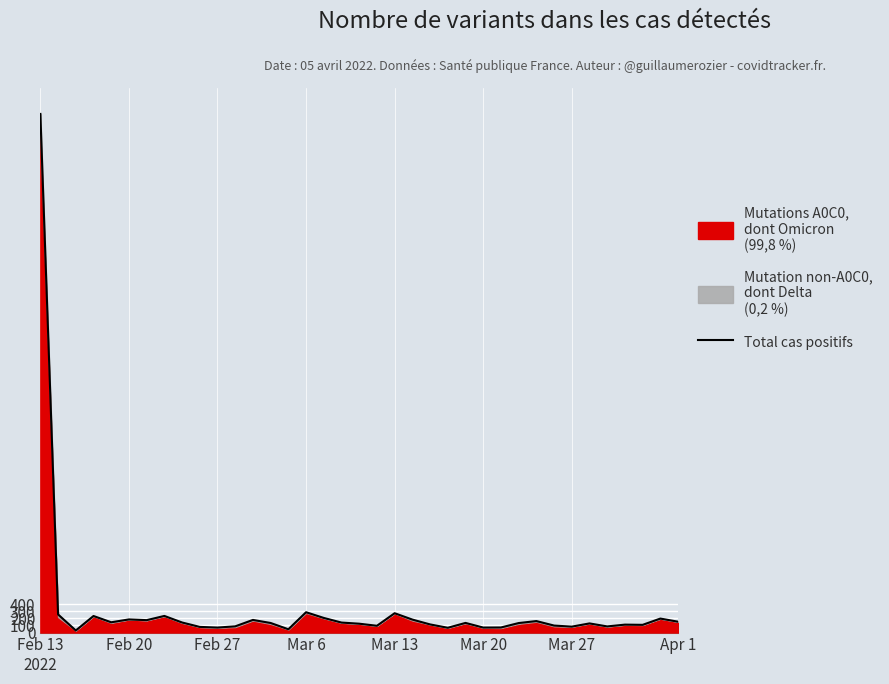

Approximately how many times larger is the value at Mar 20 compared to Apr 1?

0.5